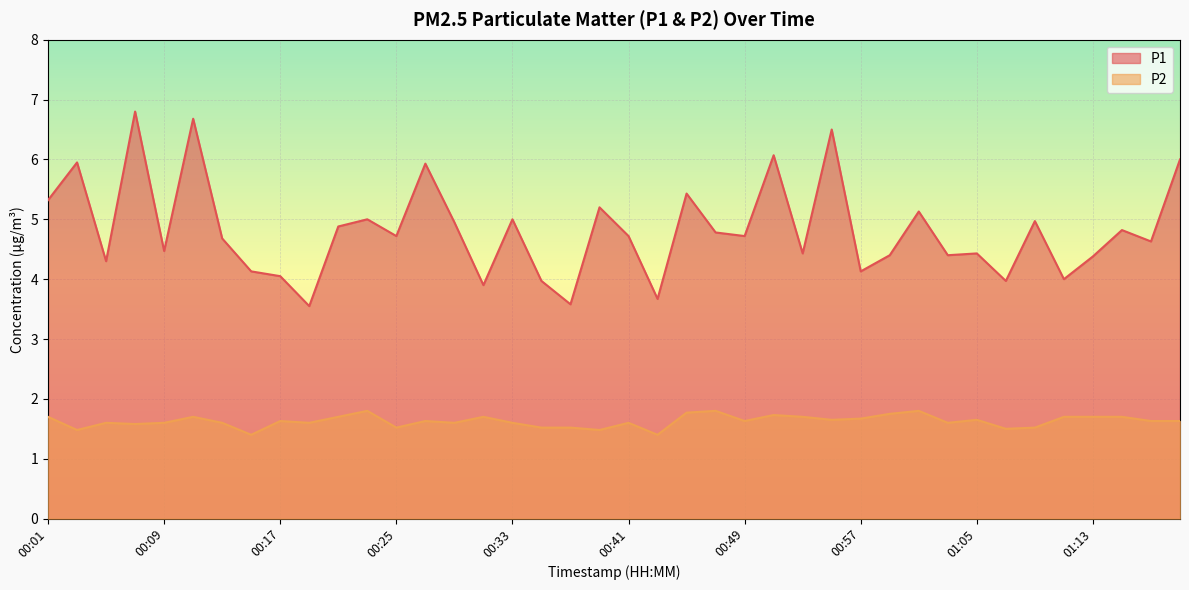

At which category does the chart reach its minimum across all series?

00:15